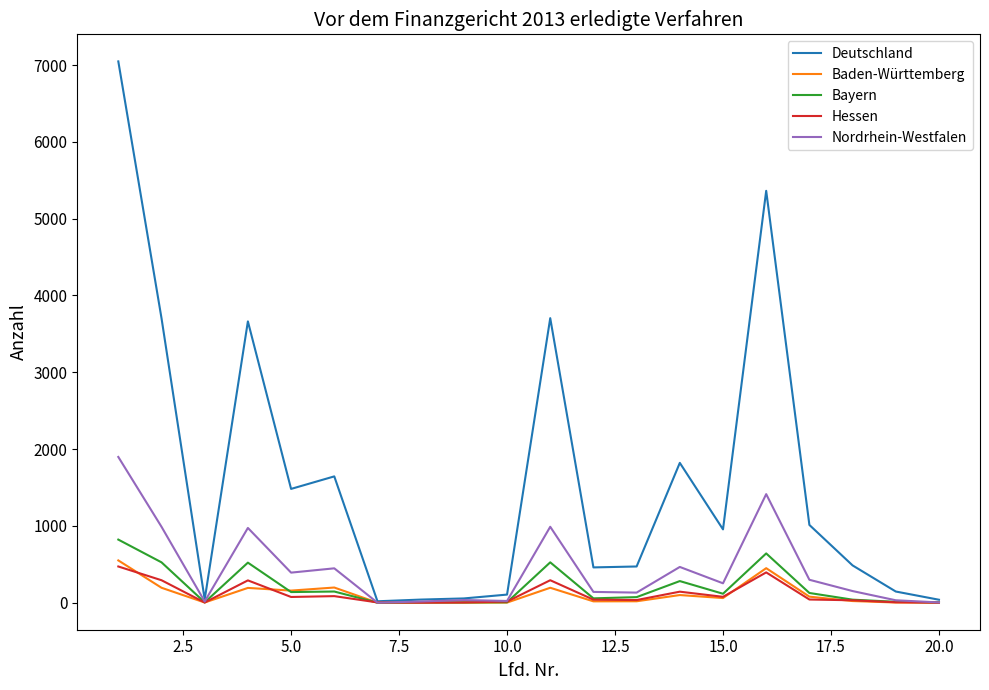

Which series has the largest total across all categories?

Deutschland